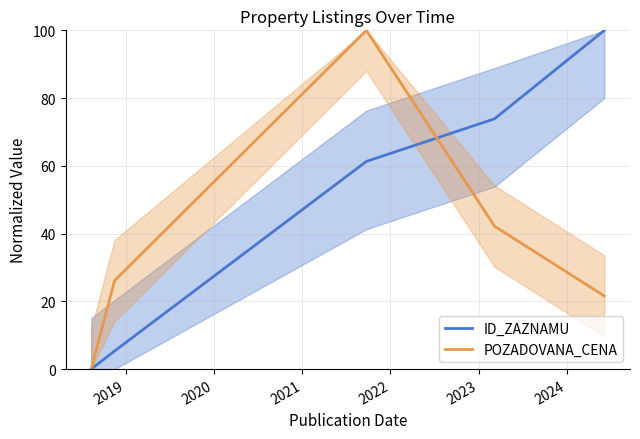

The POZADOVANA_CENA series shows 33.3 at 2018. True or false?

False